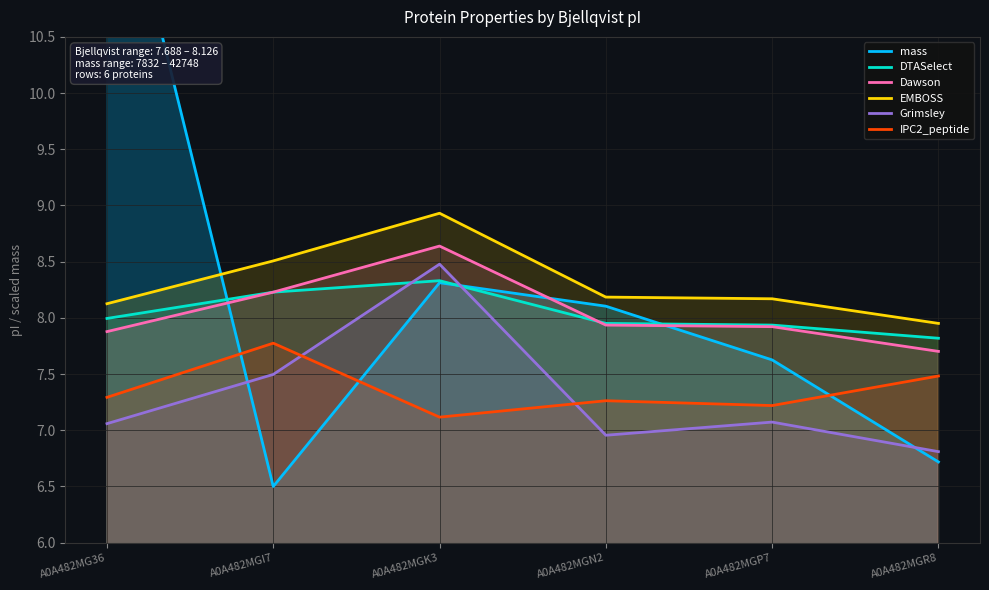

What is the difference between the highest and lowest values at A0A482MGP7?

1.1